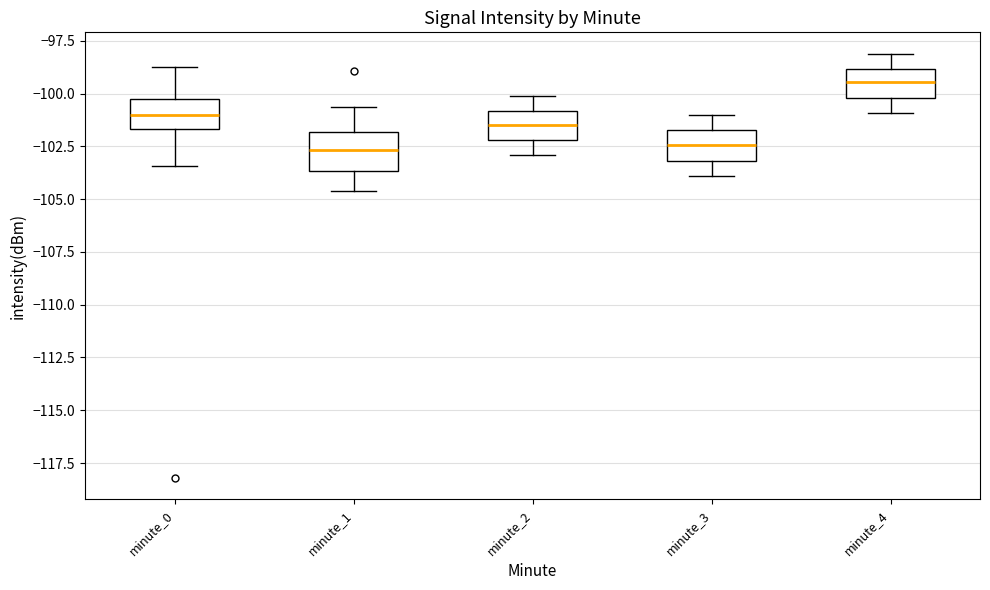

Which box has the highest median line?

minute_4